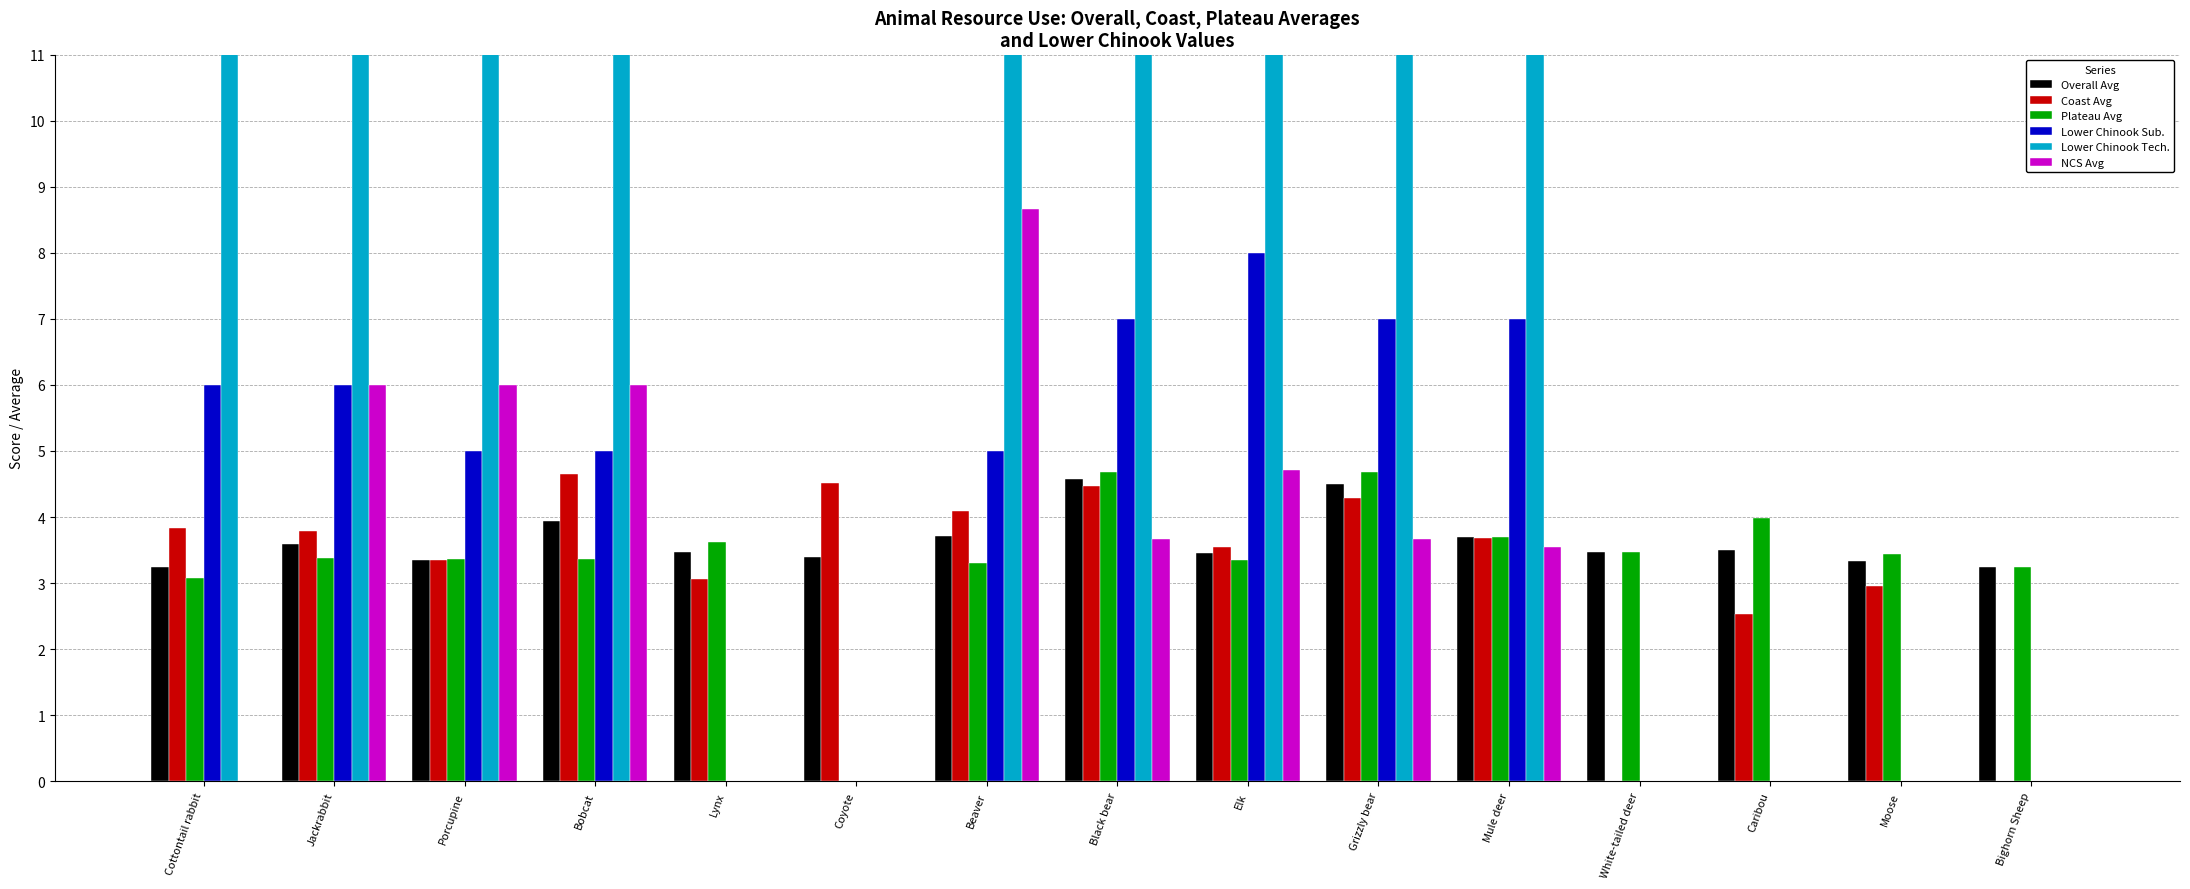

The Coast Avg series shows 5.9 at Beaver. True or false?

False